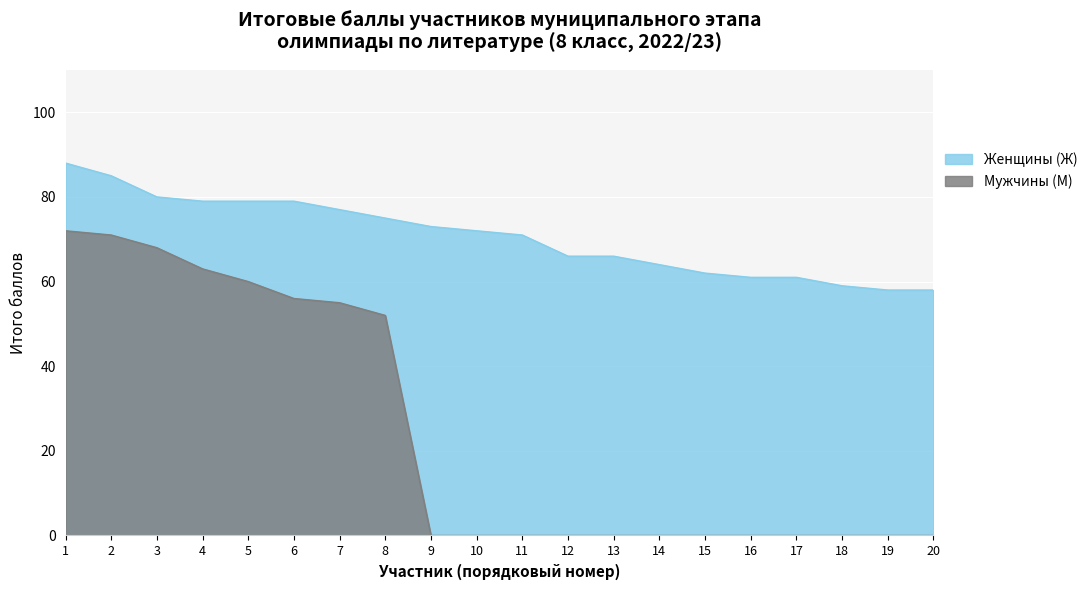

Which series has the widest spread of values?

Мужчины (М)